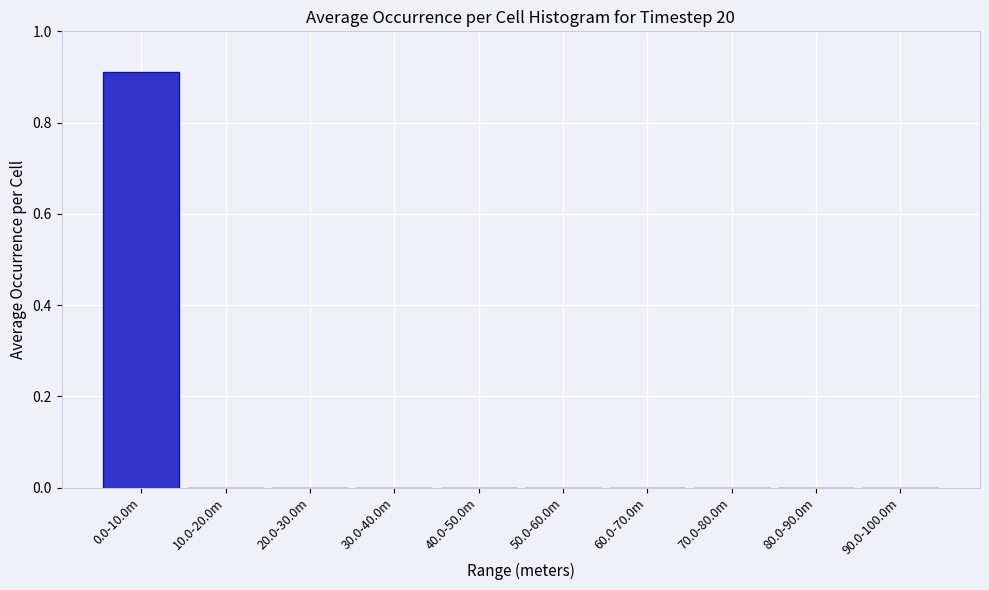

What is the change in value from 0.0-10.0m to 80.0-90.0m?

-0.9